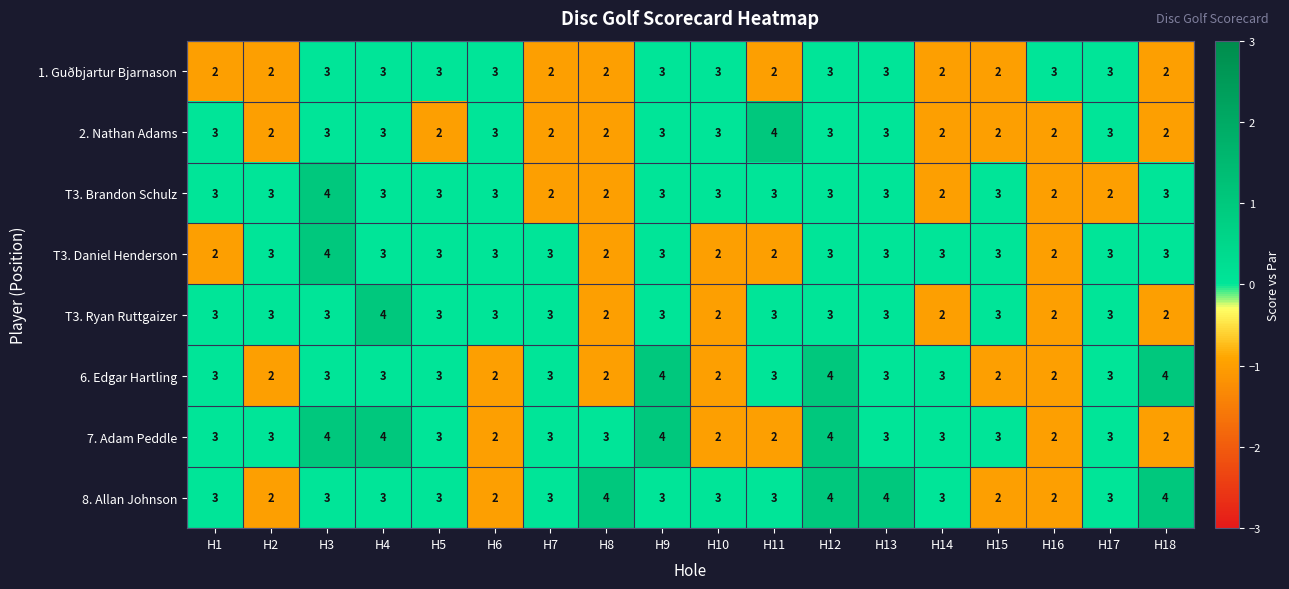

Count the number of data series in this chart.

8